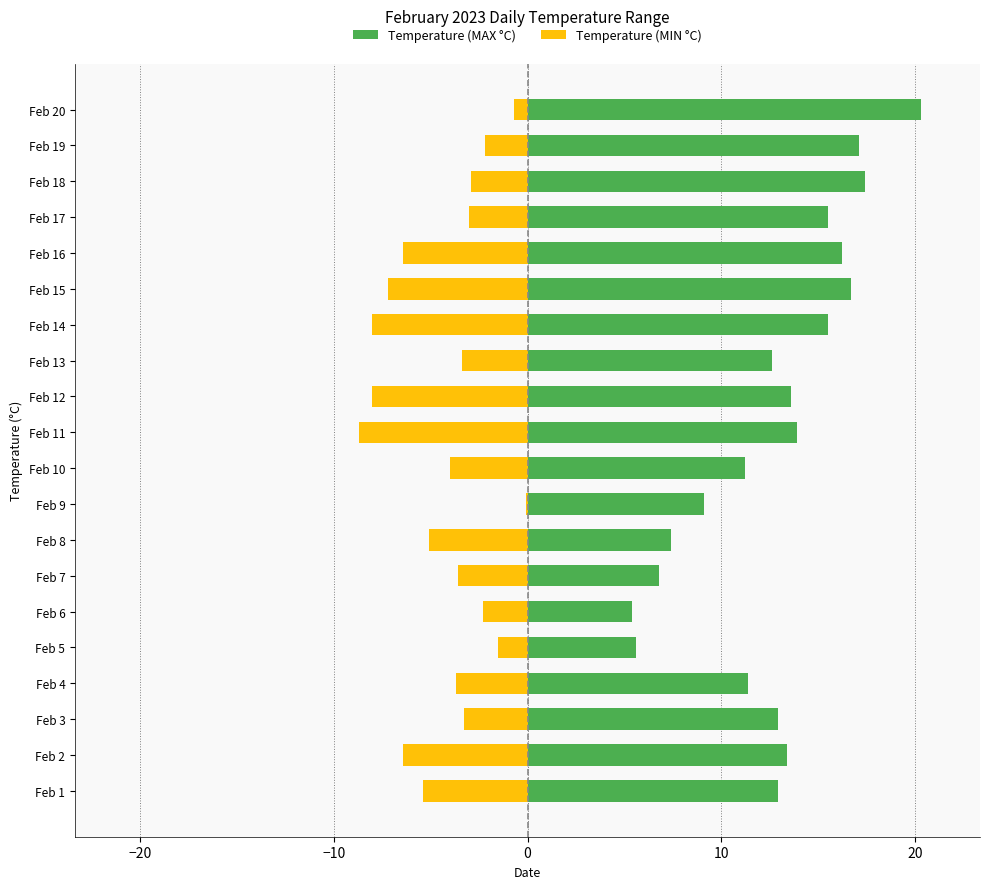

At how many categories does at least one series exceed -2?

20